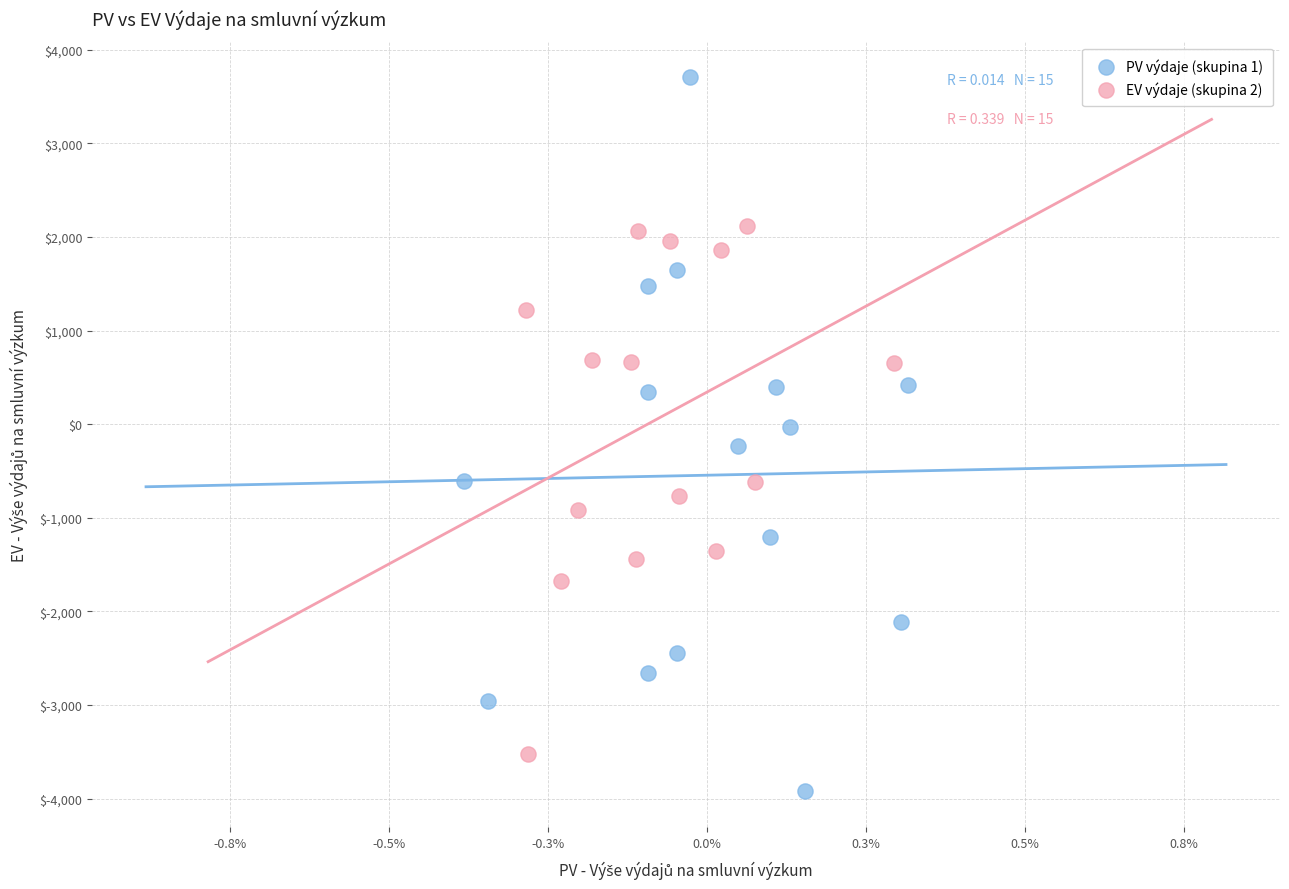

What are all the series names shown in the legend?

PV výdaje (skupina 1), EV výdaje (skupina 2)